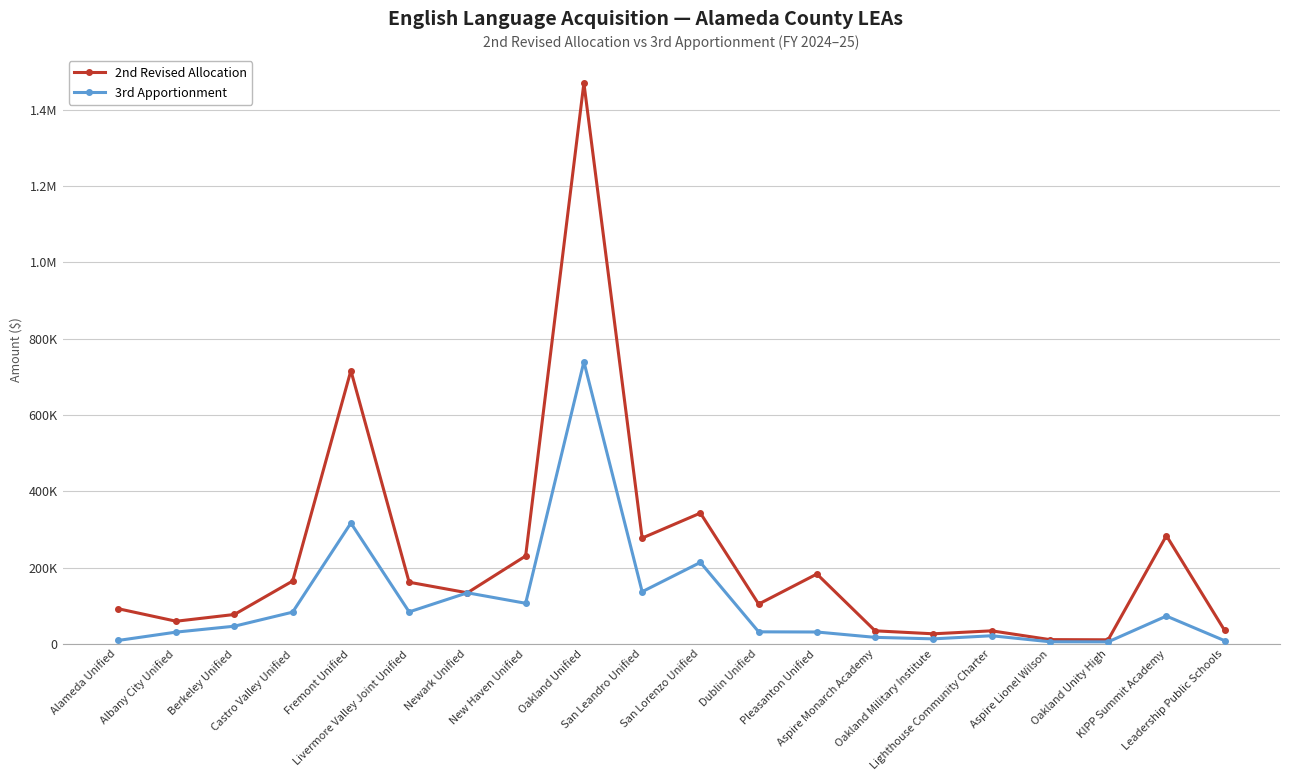

List the series in order of their overall mean, lowest first.

3rd Apportionment, 2nd Revised Allocation